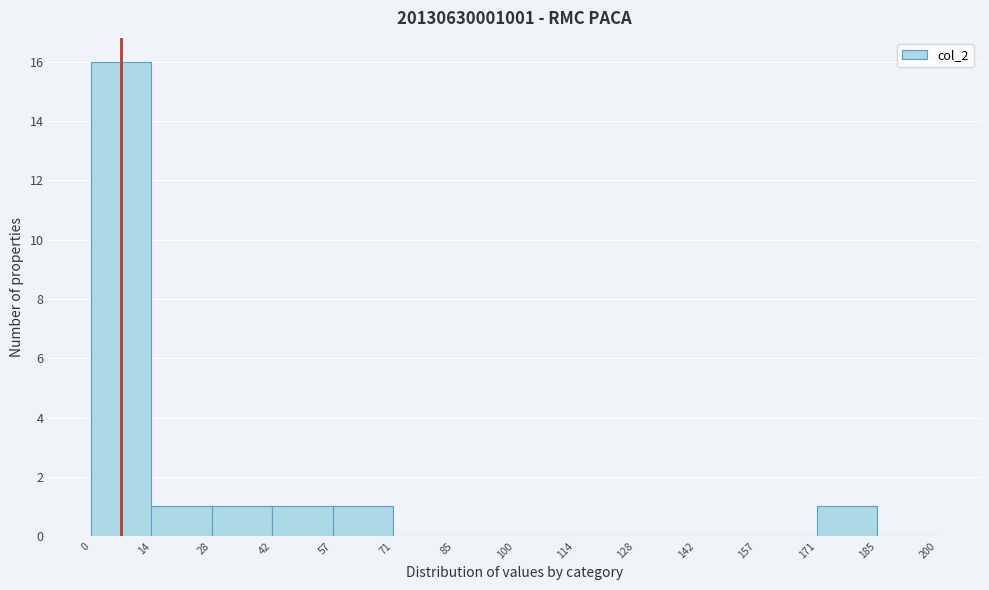

Reading left to right, list every bar in this chart as the range it spans on the x-axis followed by its height. The values are not printed on the chart, so give them approximately, as read against the axis.

0 to 14: 16
14 to 28: 1
28 to 42: 1
42 to 57: 1
57 to 71: 1
71 to 85: 0
85 to 100: 0
100 to 114: 0
114 to 128: 0
128 to 142: 0
142 to 157: 0
157 to 171: 0
171 to 185: 1
185 to 200: 0